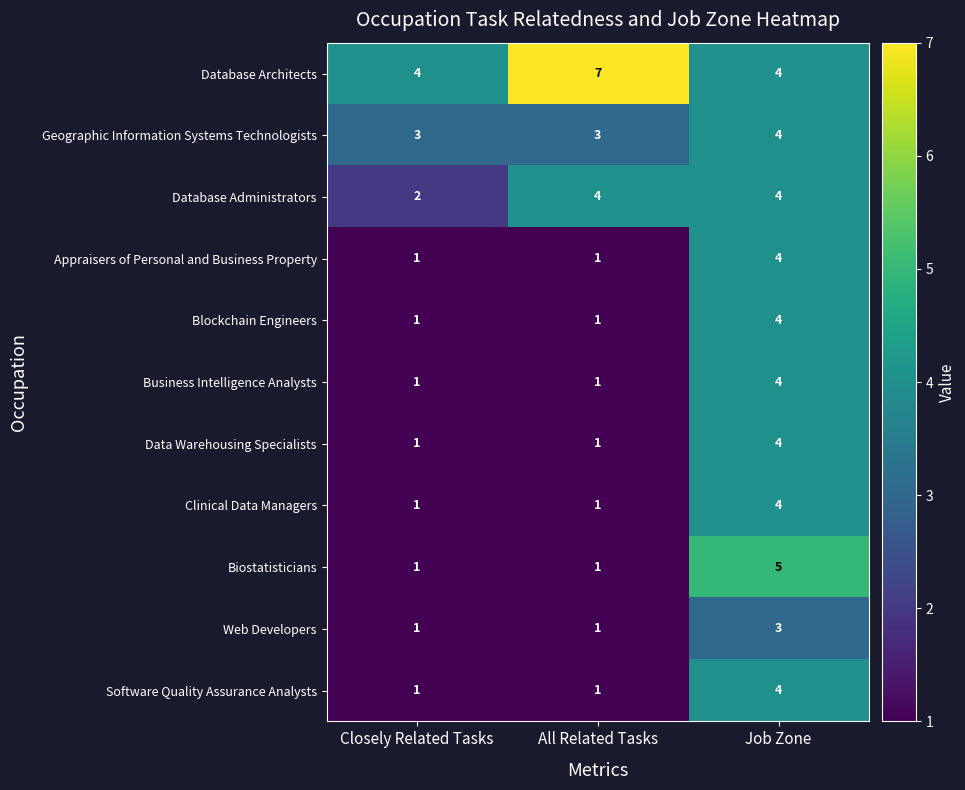

Between All Related Tasks and Job Zone, which series saw the biggest shift?

Biostatisticians